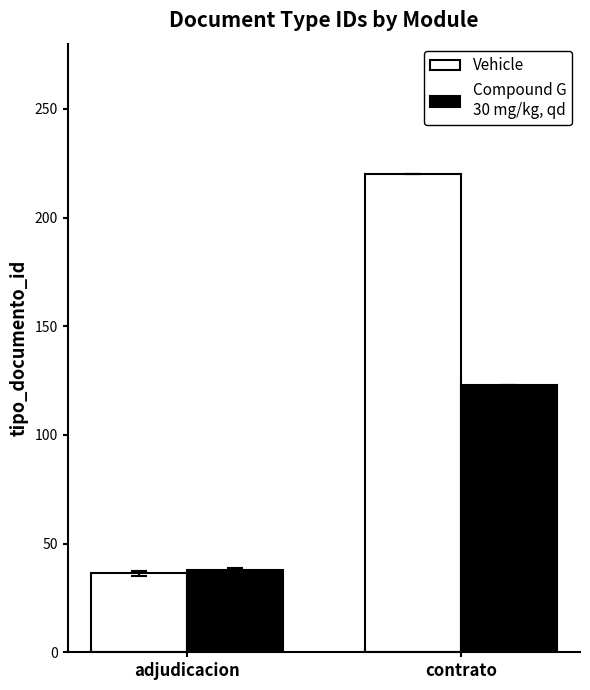

What position from the left is contrato?

2